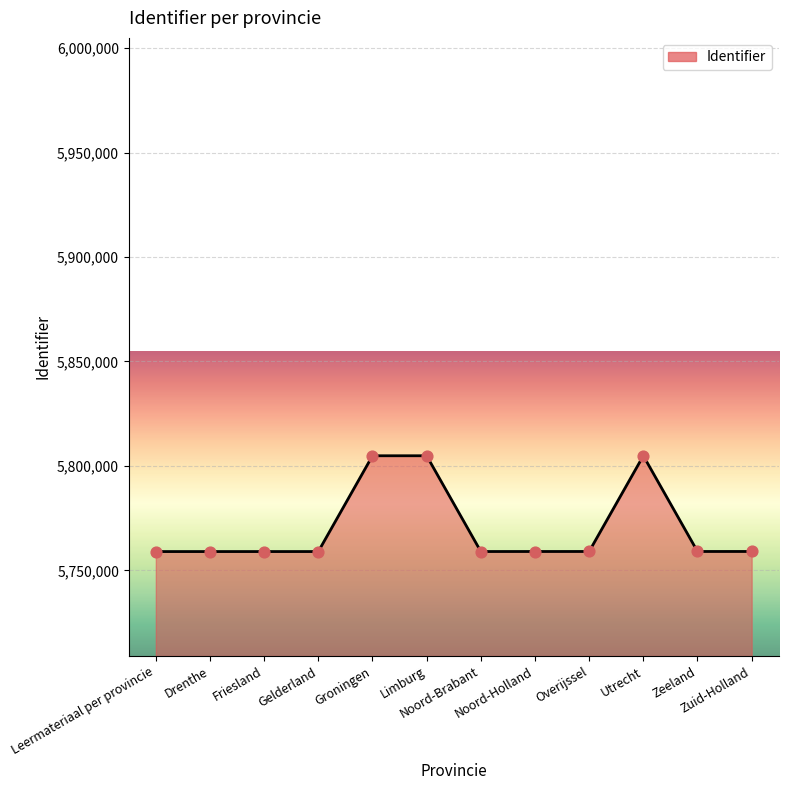

What is the change in value from Drenthe to Groningen?

+45847